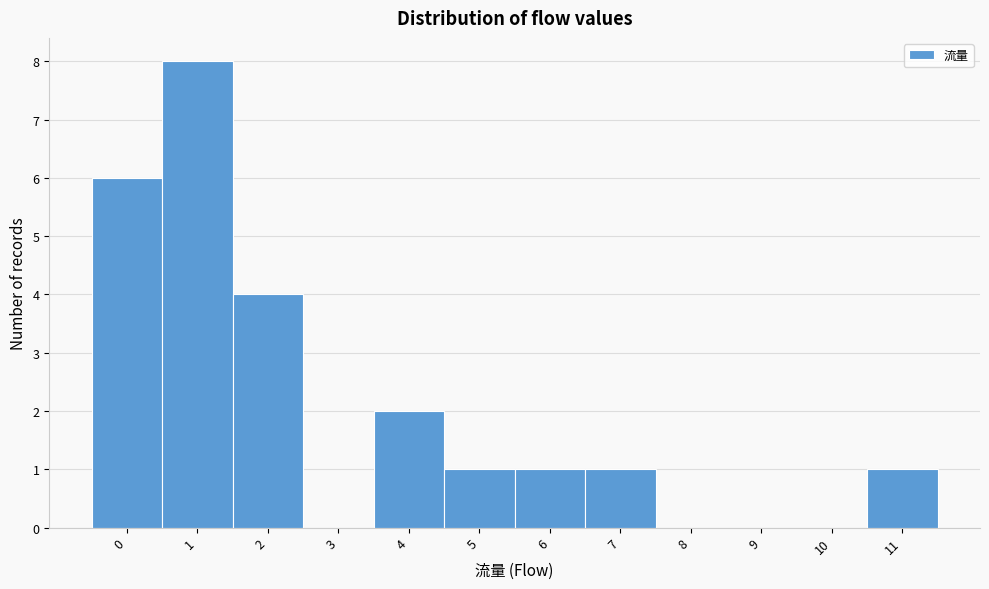

Reading left to right, list every bar in this chart as the range it spans on the x-axis followed by its height. The values are not printed on the chart, so give them approximately, as read against the axis.

-0.5 to 0.5: 6
0.5 to 1.5: 8
1.5 to 2.5: 4
2.5 to 3.5: 0
3.5 to 4.5: 2
4.5 to 5.5: 1
5.5 to 6.5: 1
6.5 to 7.5: 1
7.5 to 8.5: 0
8.5 to 9.5: 0
9.5 to 10.5: 0
10.5 to 11.5: 1